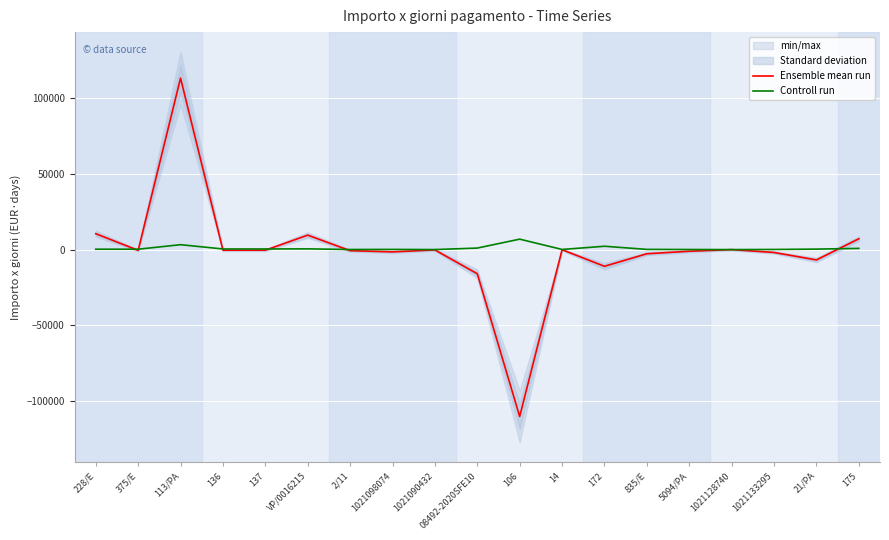

At how many categories does at least one series exceed 80666?

1